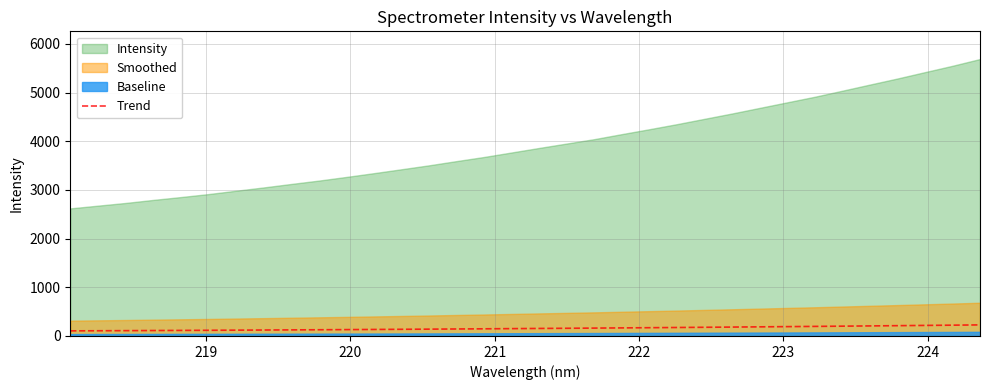

What is the highest value of the Trend series?

227.5